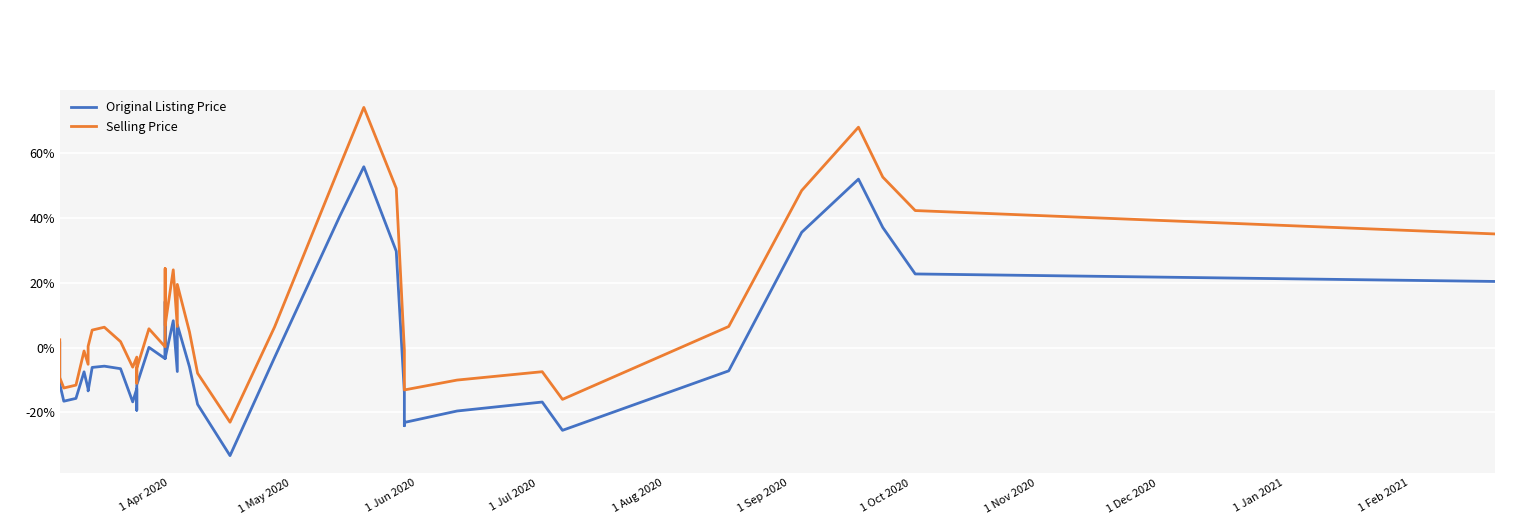

How many series are shown in this chart?

2